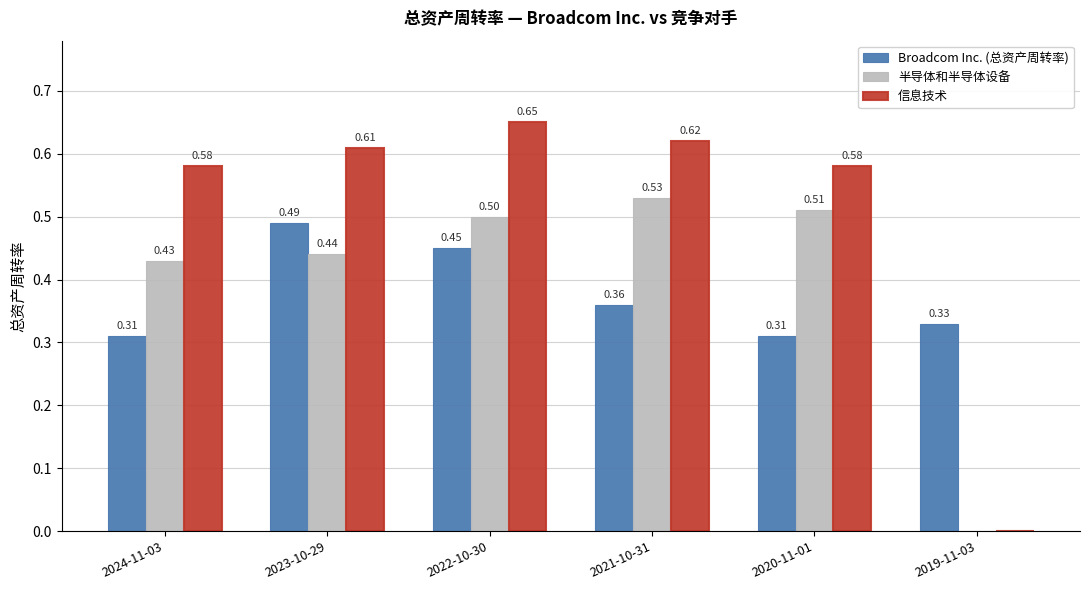

What are all the series names shown in the legend?

Broadcom Inc. (总资产周转率), 半导体和半导体设备, 信息技术